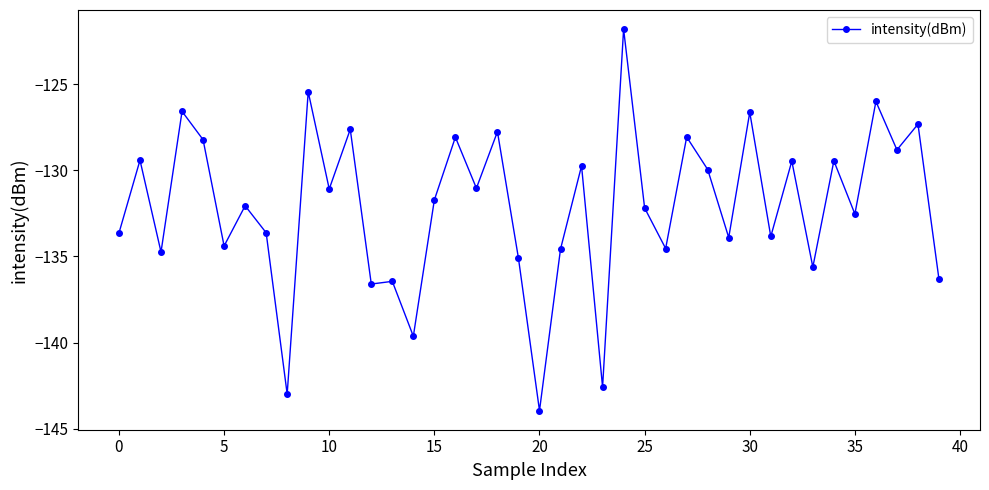

What is the sum of all values?

-5283.5